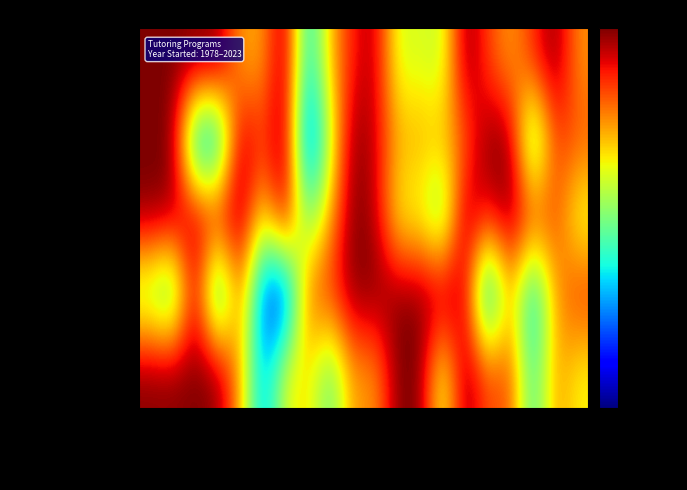

Which category has the lowest value across all series?

Colorado